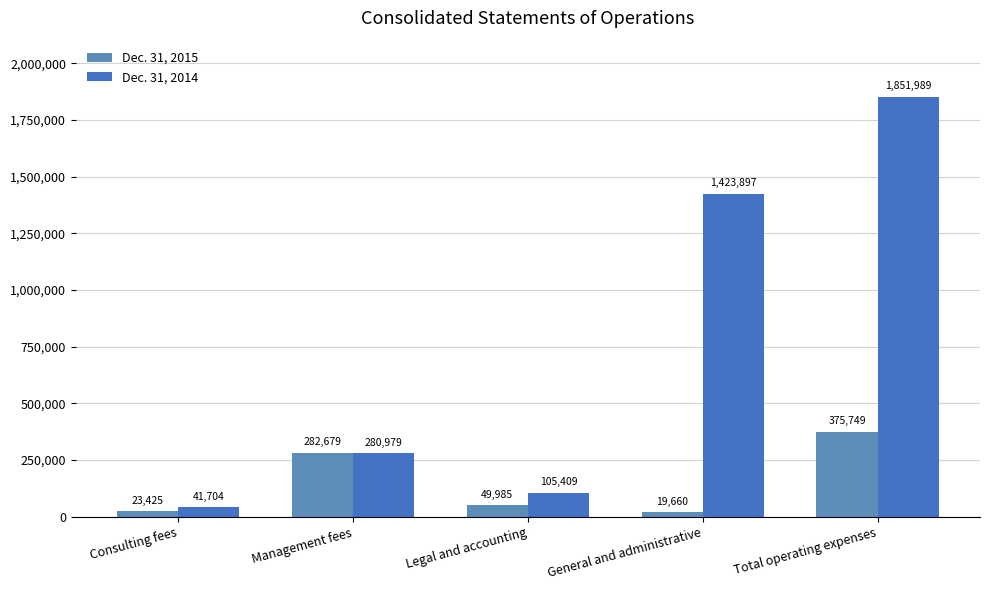

What value does the Dec. 31, 2015 series have at Consulting fees?

23425